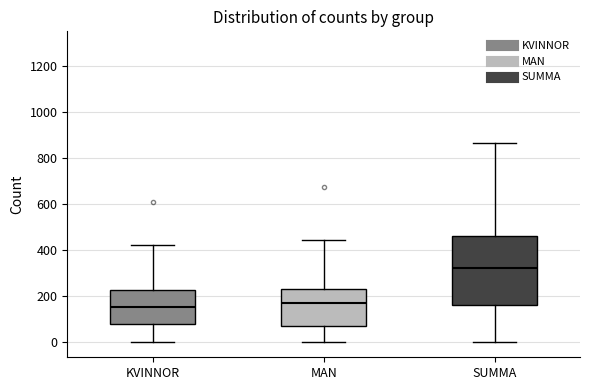

Reading left to right, read every box against the y-axis: the position of its median line, the range the box covers, and the ends of its whiskers. The values are not printed on the chart, so give them approximately, as read against the axis.

KVINNOR: median 160, box 80 to 220, whiskers 0 to 420
MAN: median 160, box 80 to 240, whiskers 0 to 440
SUMMA: median 320, box 160 to 460, whiskers 0 to 860